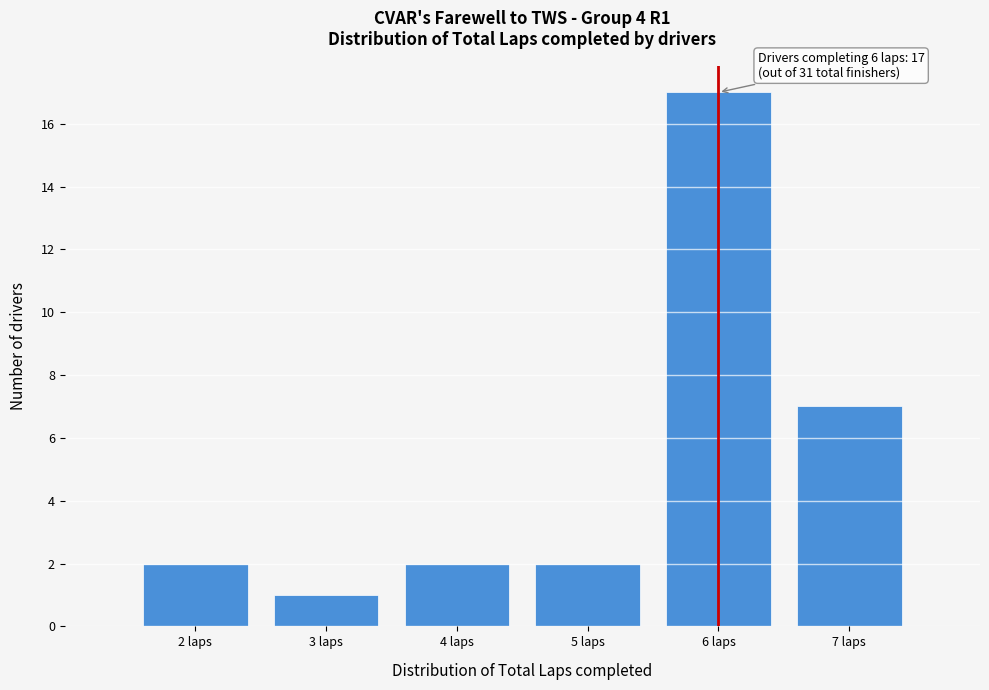

Which range on the x-axis has the tallest bar?

5.5 to 6.5